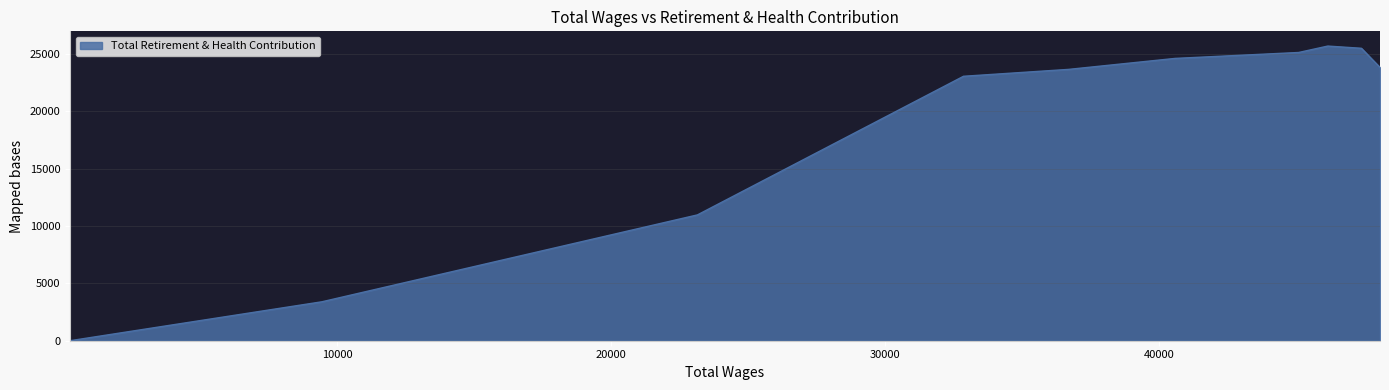

What is the difference between the maximum and minimum values?

25694